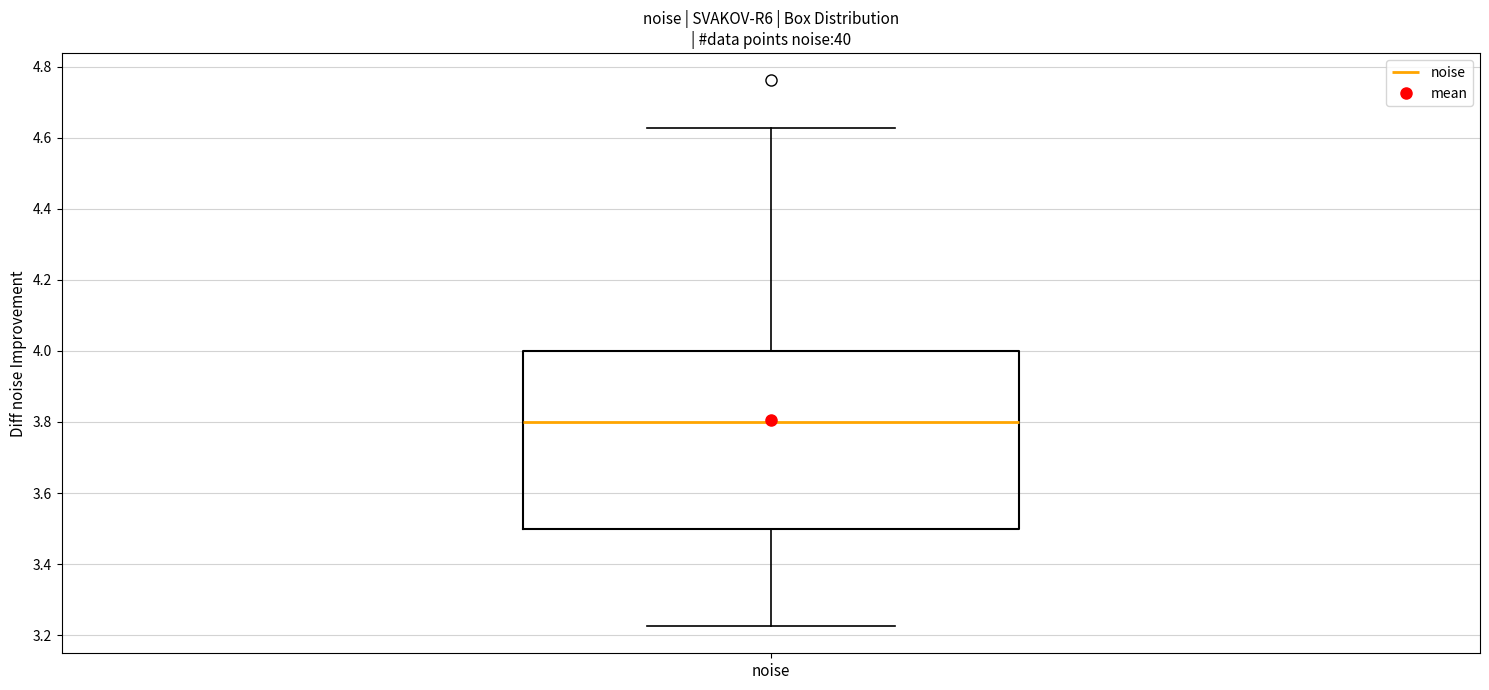

Where is the upper edge of the box for noise on the y-axis? The values are not printed on the chart, so give them approximately, as read against the axis.

4.00